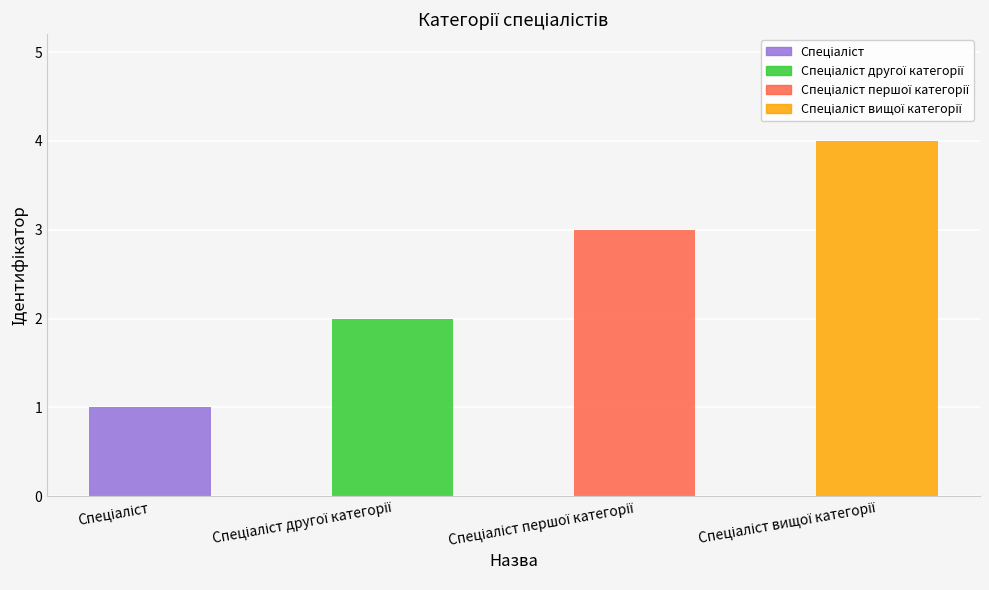

What is the greatest value displayed?

4